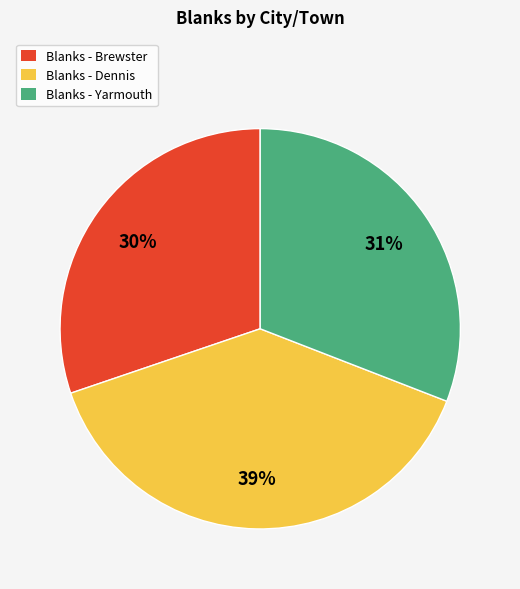

Does Blanks - Dennis account for over 50% of the chart?

No